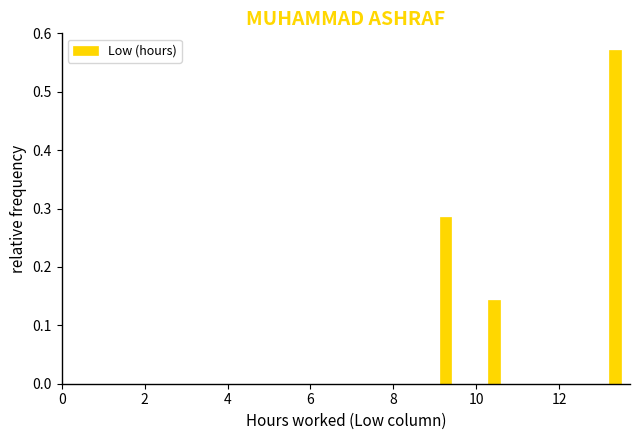

Read against the x-axis, roughly where is the centre of the tallest bar?

13.4